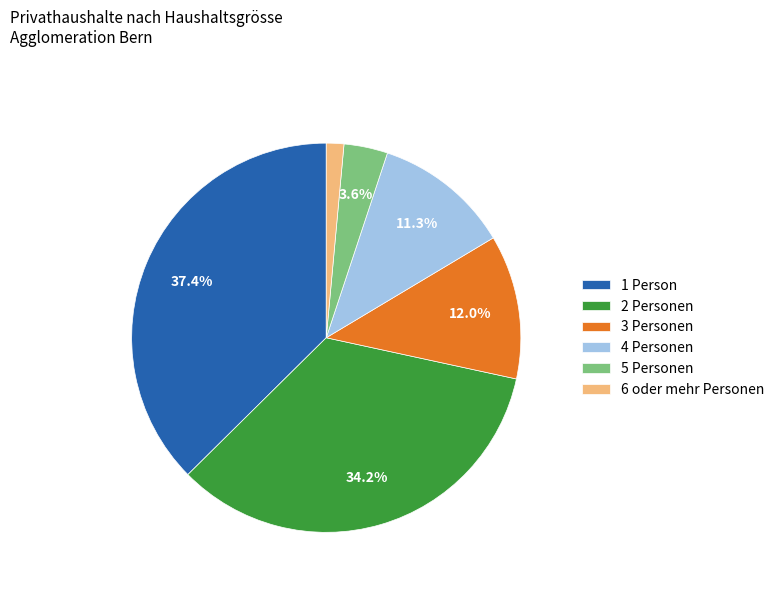

Rank the categories by value from highest to lowest.

1 Person, 2 Personen, 3 Personen, 4 Personen, 5 Personen, 6 oder mehr Personen